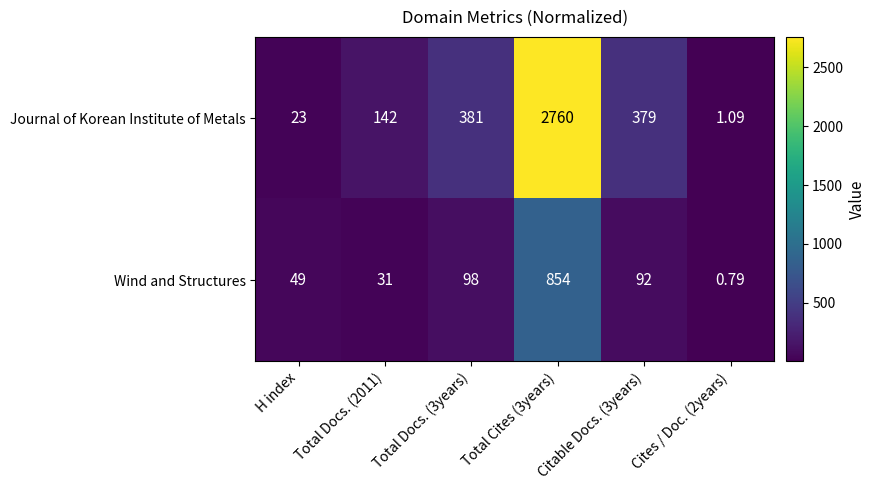

List the series in order of their overall mean, highest first.

Journal of Korean Institute of Metals, Wind and Structures